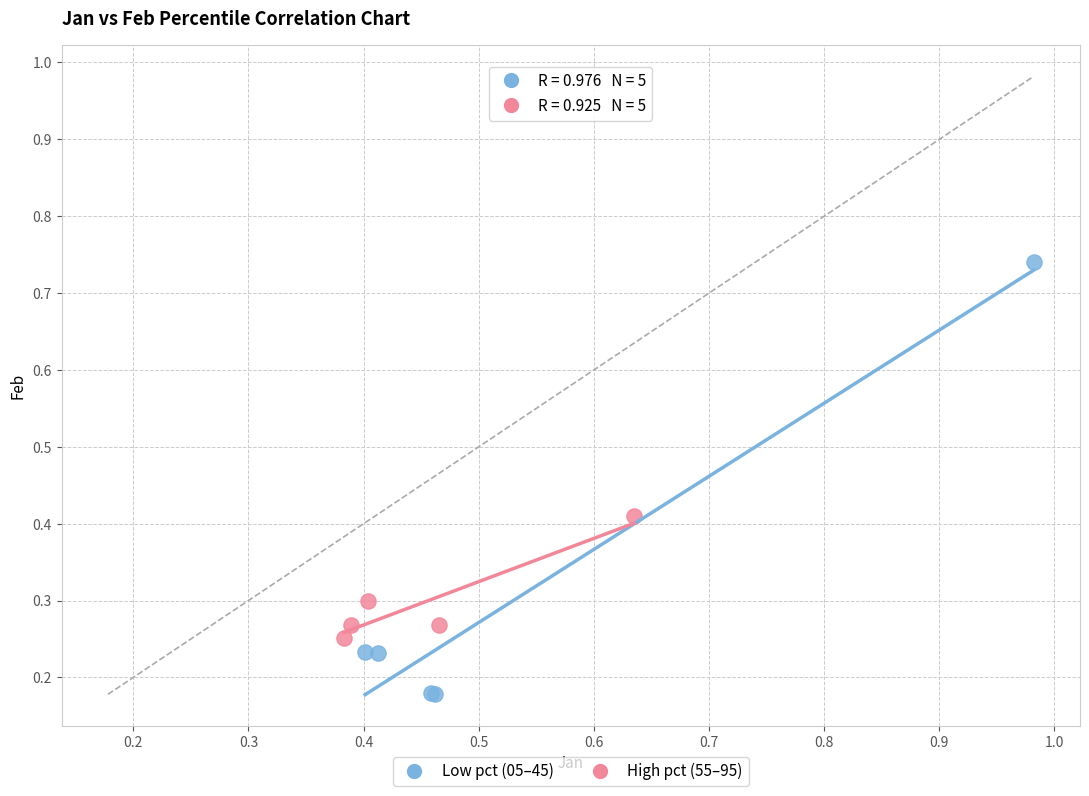

What are all the series names shown in the legend?

Low pct (05–45), High pct (55–95)